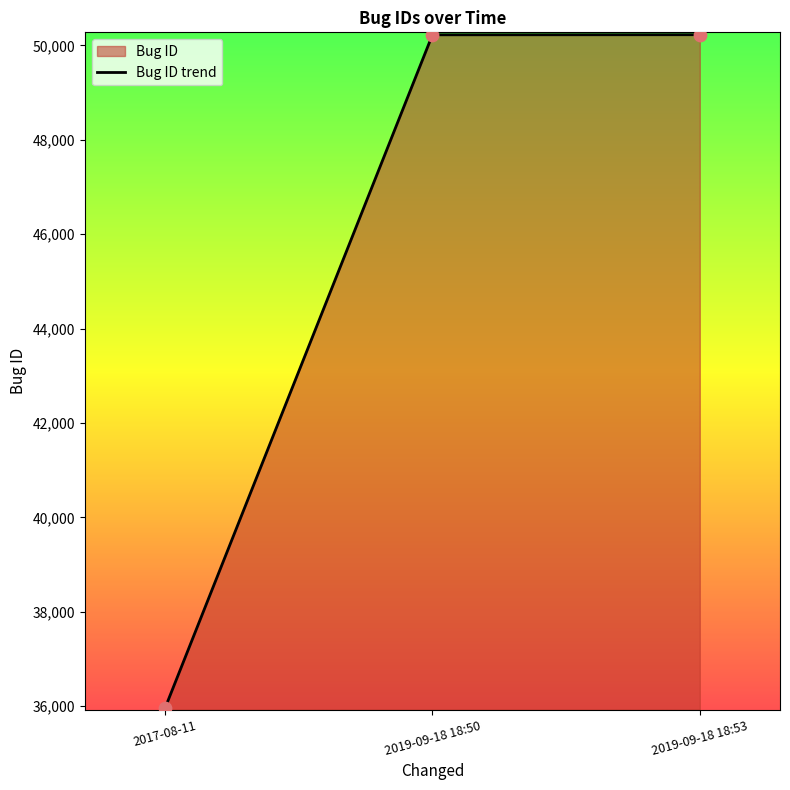

Between 2019-09-18 18:50 and 2017-08-11, which is larger?

2019-09-18 18:50